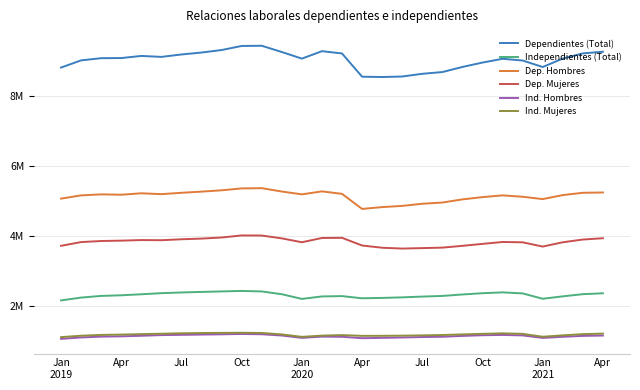

What are all the series names shown in the legend?

Dependientes (Total), Independientes (Total), Dep. Hombres, Dep. Mujeres, Ind. Hombres, Ind. Mujeres